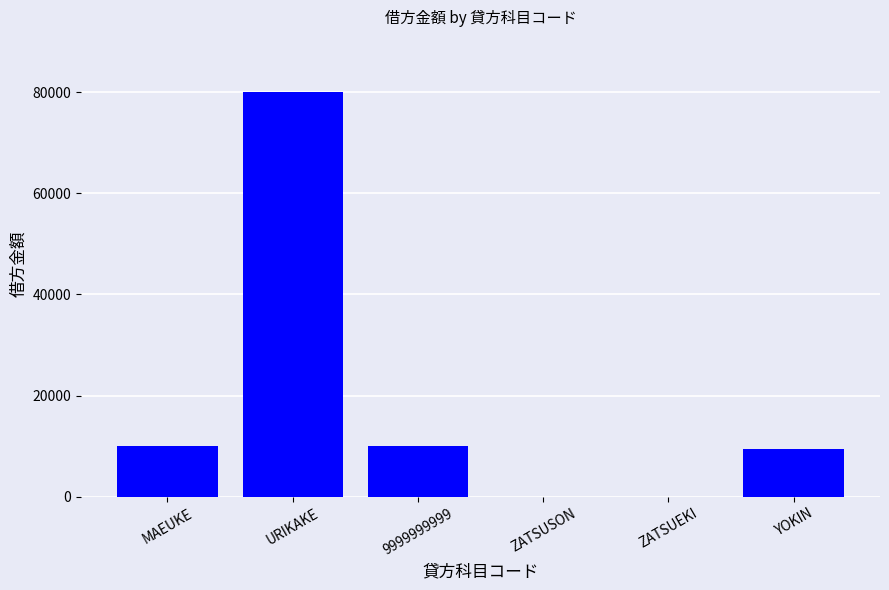

True or false: the data shows 6826 at 9999999999.

False